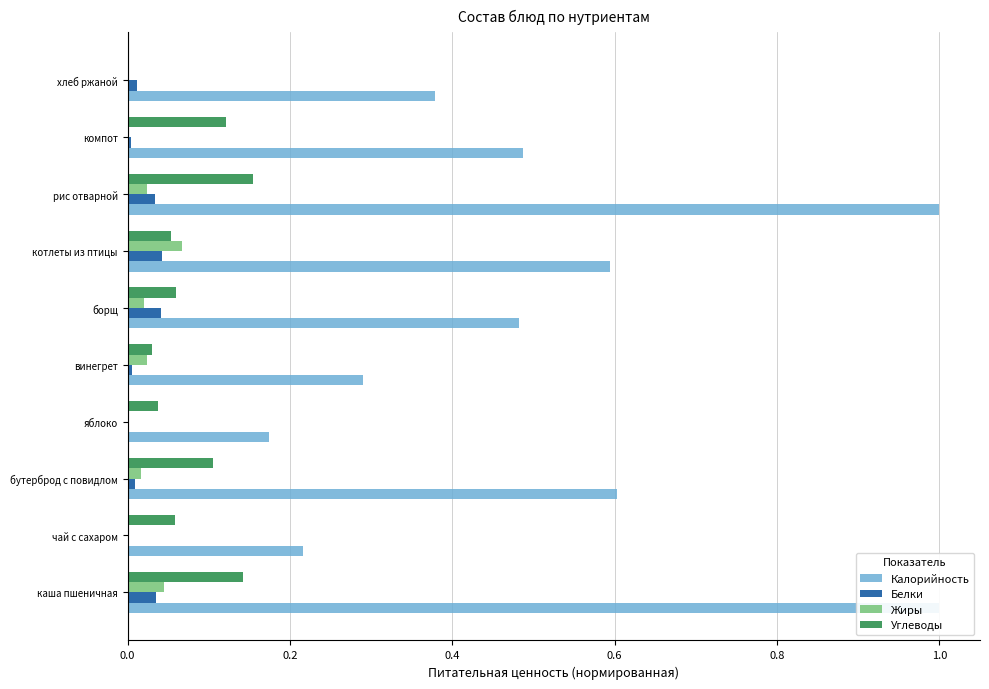

True or false: Калорийность has a value of 0.1 at 0.2.

False